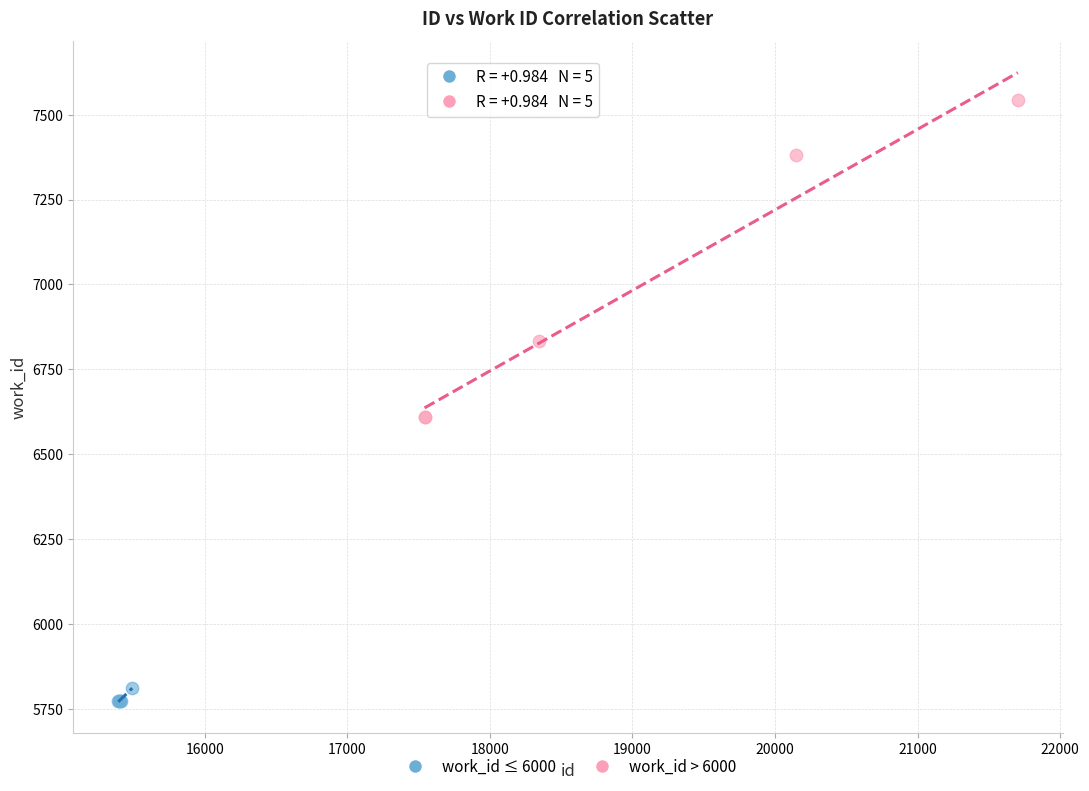

Which series contains the highest Y value?

work_id > 6000